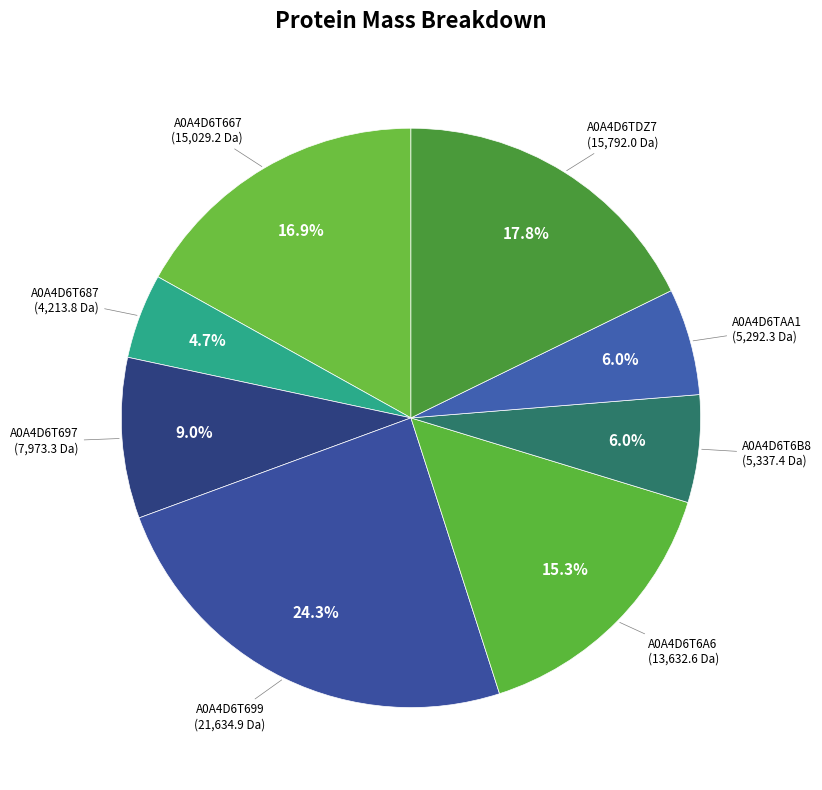

Is A0A4D6T667 the majority of the pie?

No